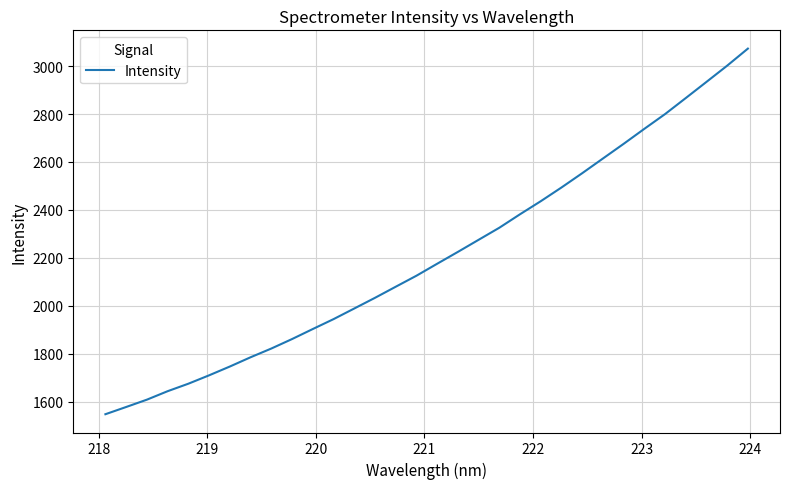

What is the minimum value shown in the chart?

1548.7